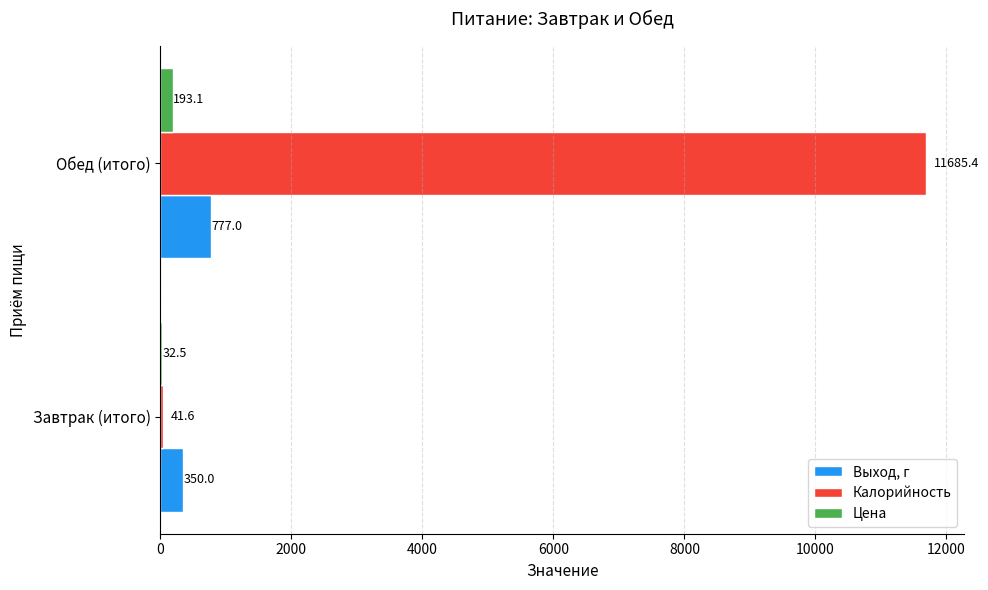

The value of Калорийность at Завтрак (итого) is 41.6. True or false?

True